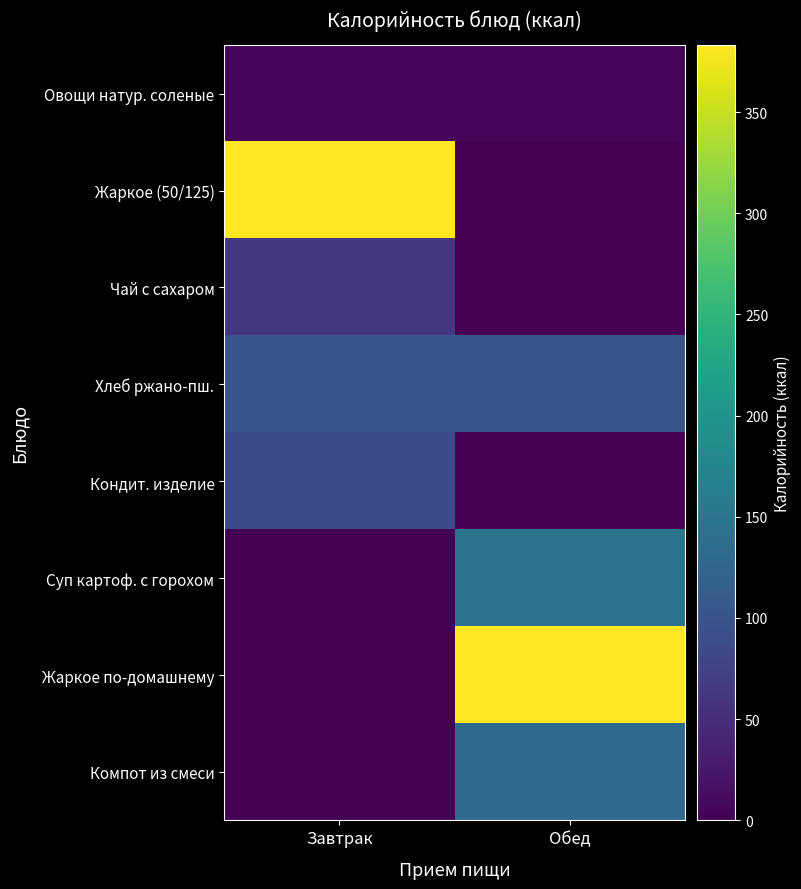

Count the number of categories in the chart.

2